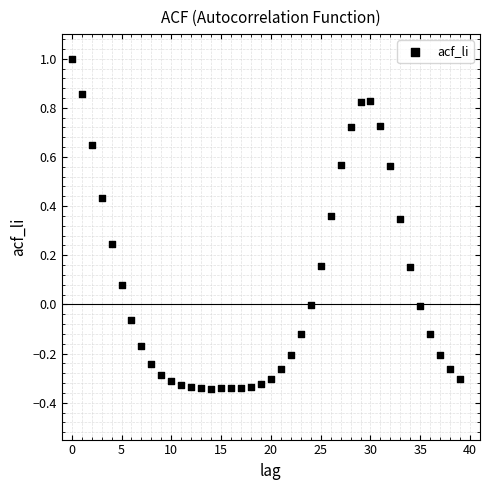

What is the range of Y values (max minus min)?

1.3